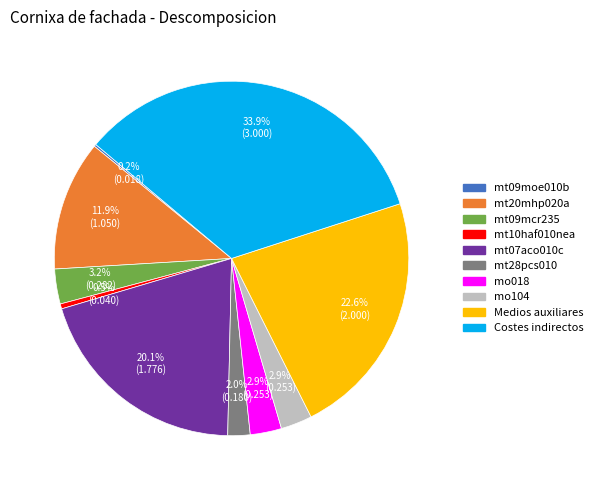

To the nearest percent, what is the average slice percentage?

10%